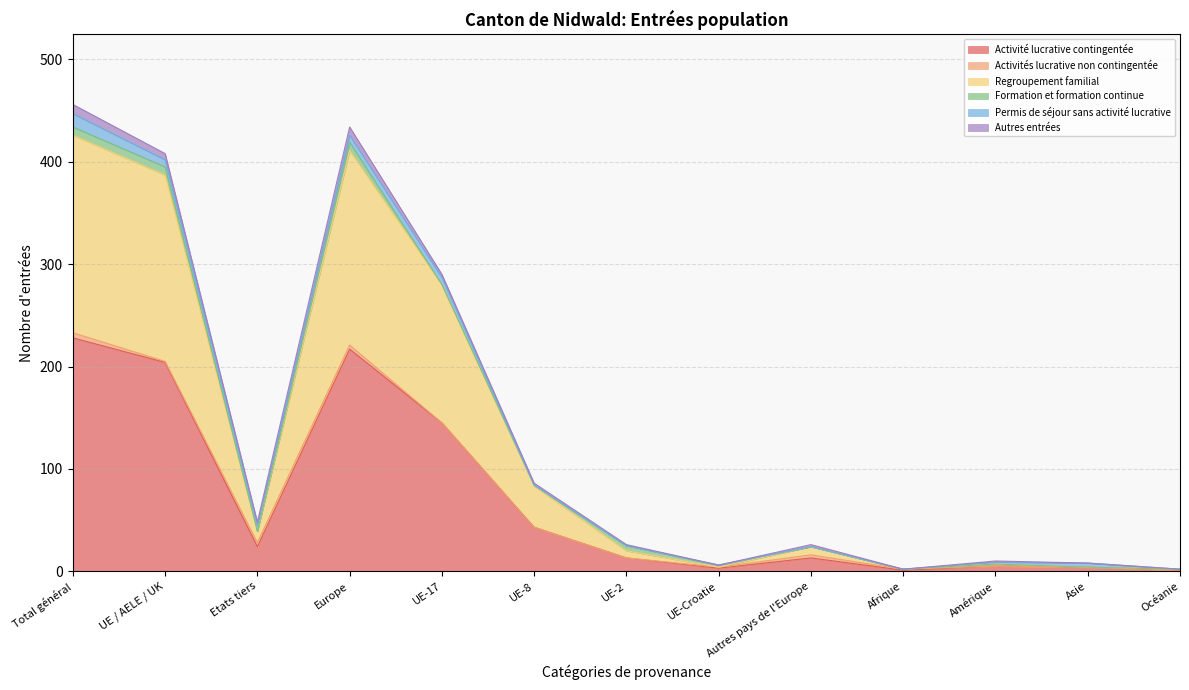

Between Total général and Océanie, which series saw the biggest shift?

Activité lucrative contingentée